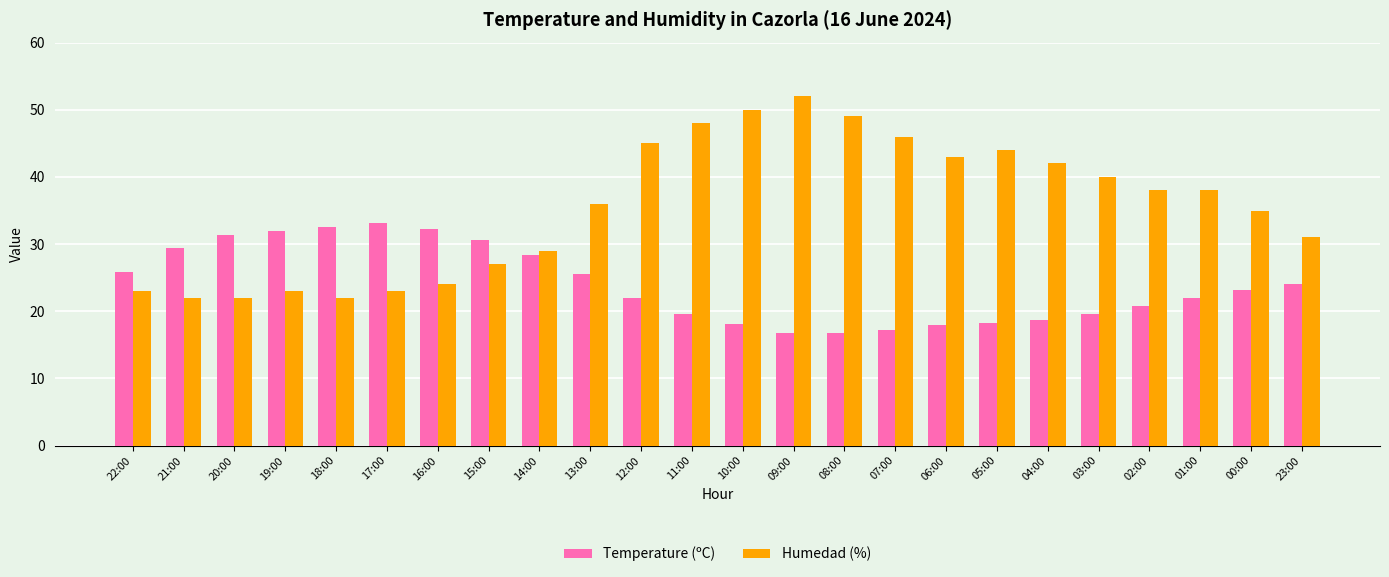

Between 21:00 and 06:00, which series saw the biggest shift?

Humedad (%)